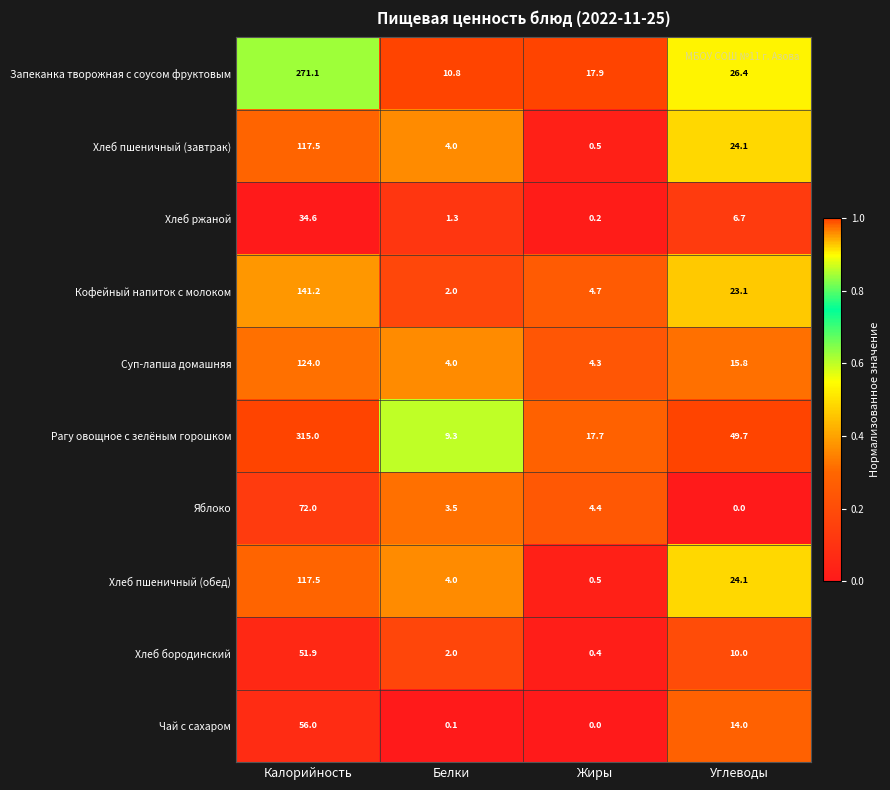

Read the Чай с сахаром value at Углеводы.

14.0